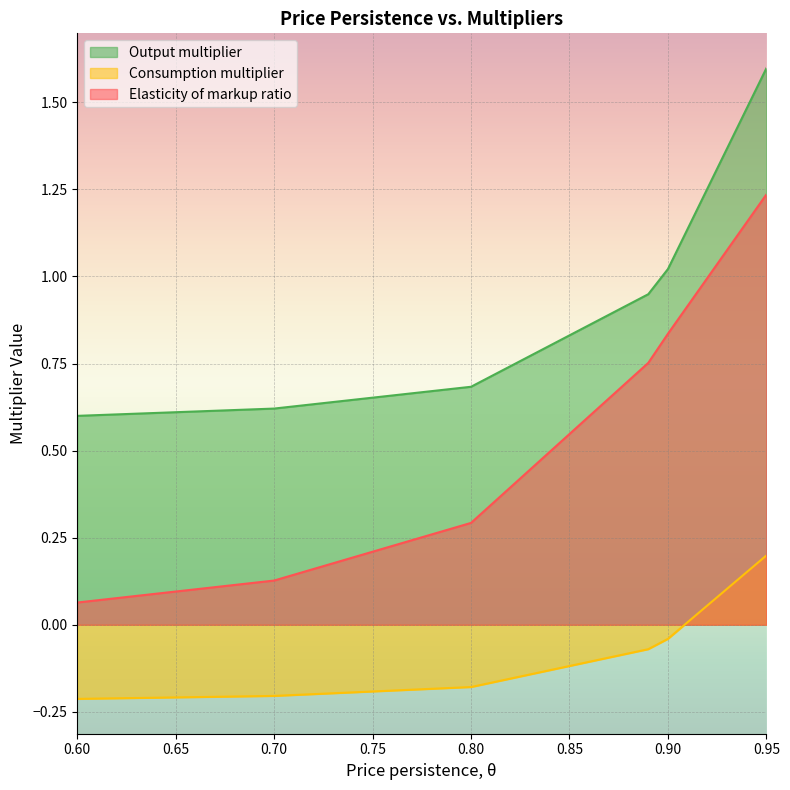

What is the label of the 4th point from the left?

0.89